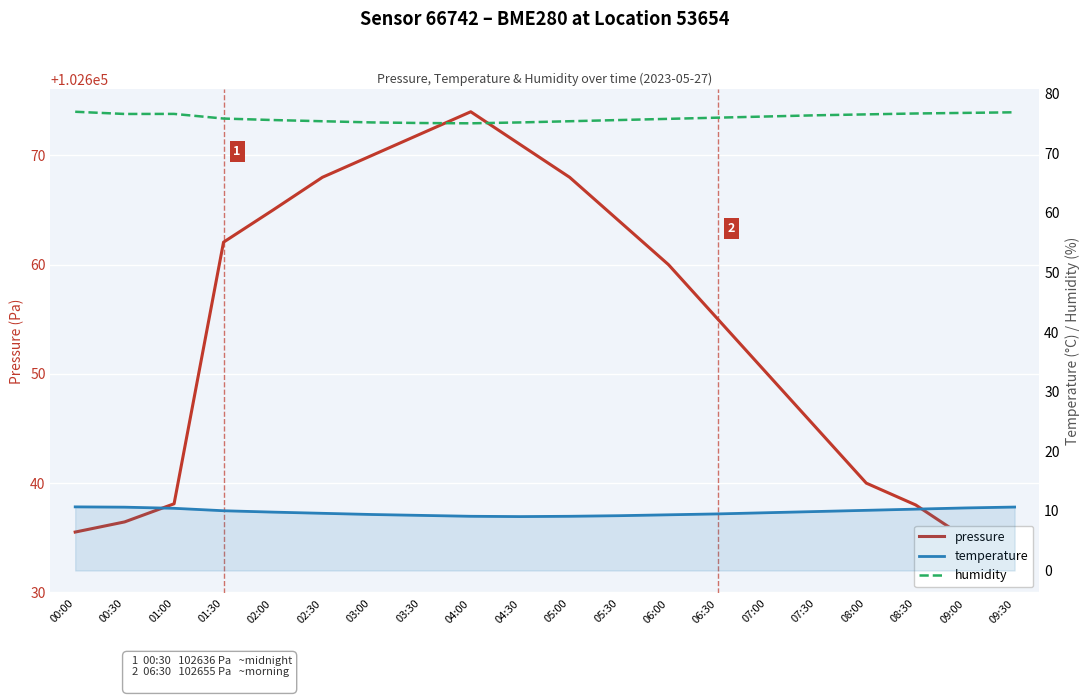

What are all the series names shown in the legend?

pressure, temperature, humidity